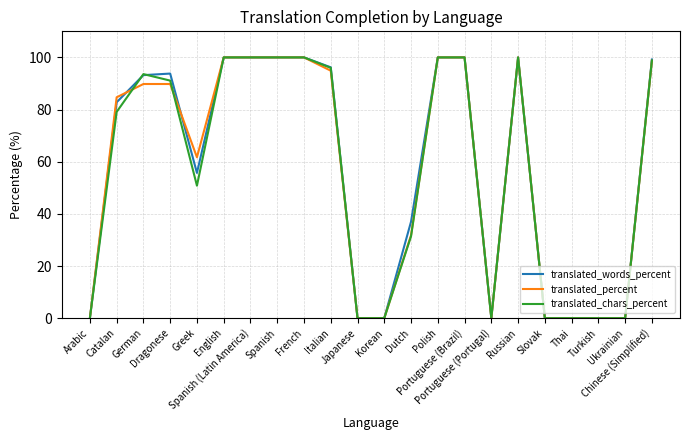

What is the maximum value for translated_chars_percent?

100.0